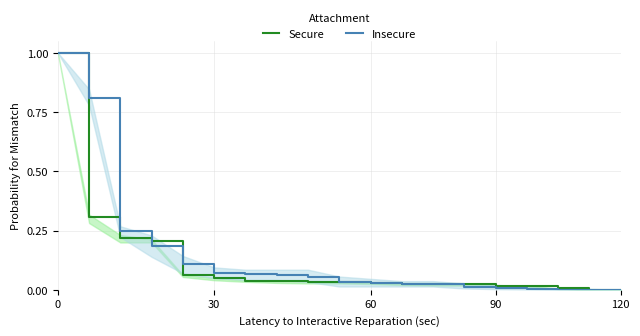

Is it true that Secure equals 0.0 at 9?

False